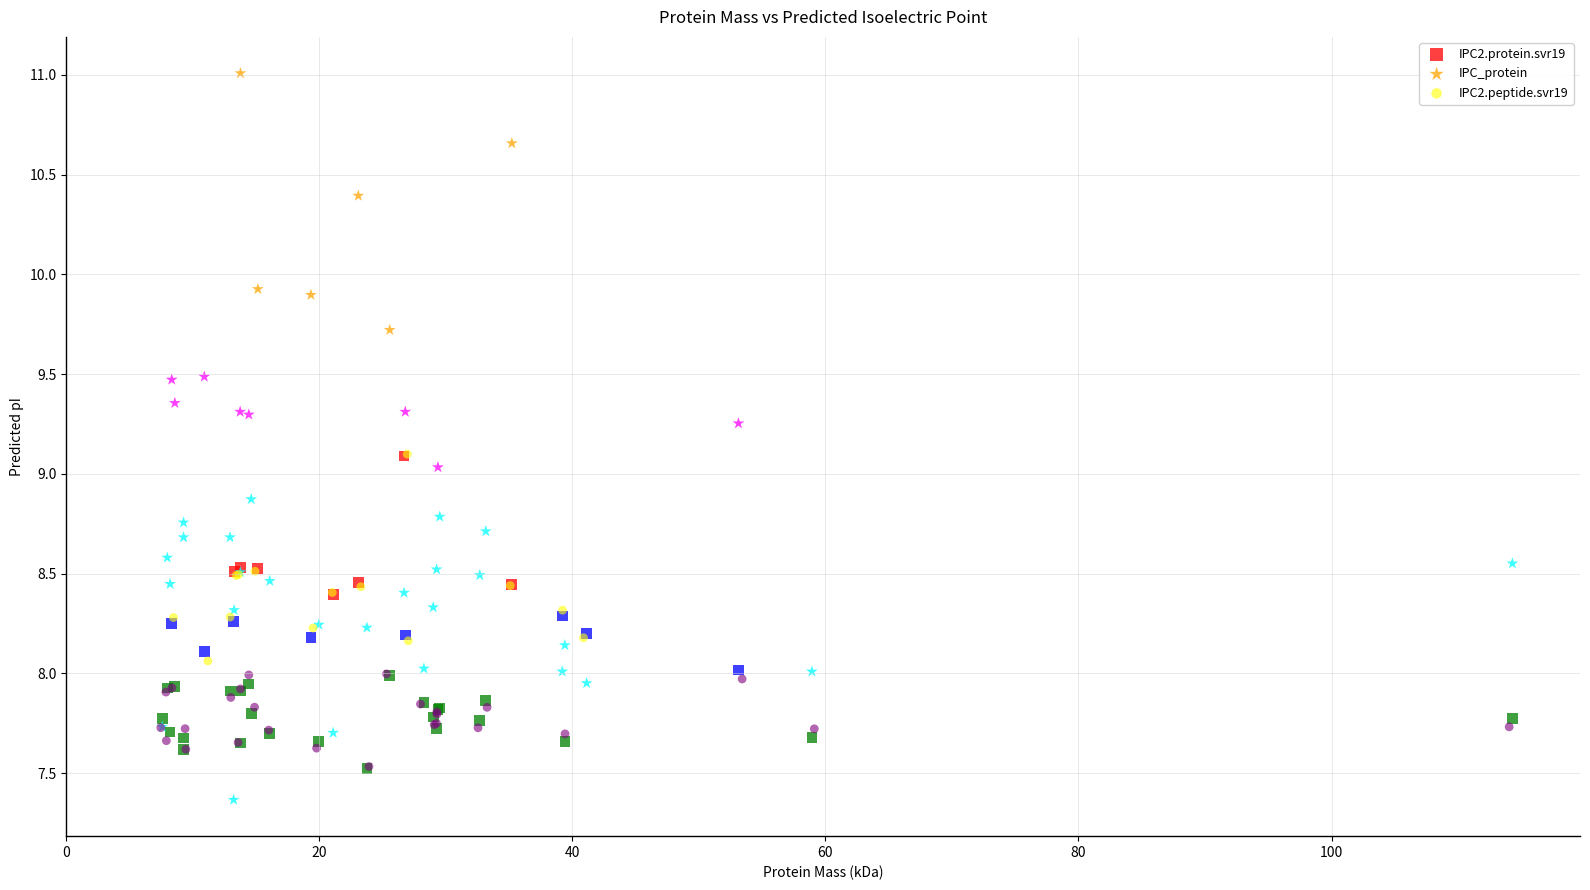

What are all the series names shown in the legend?

IPC2.protein.svr19, IPC_protein, IPC2.peptide.svr19